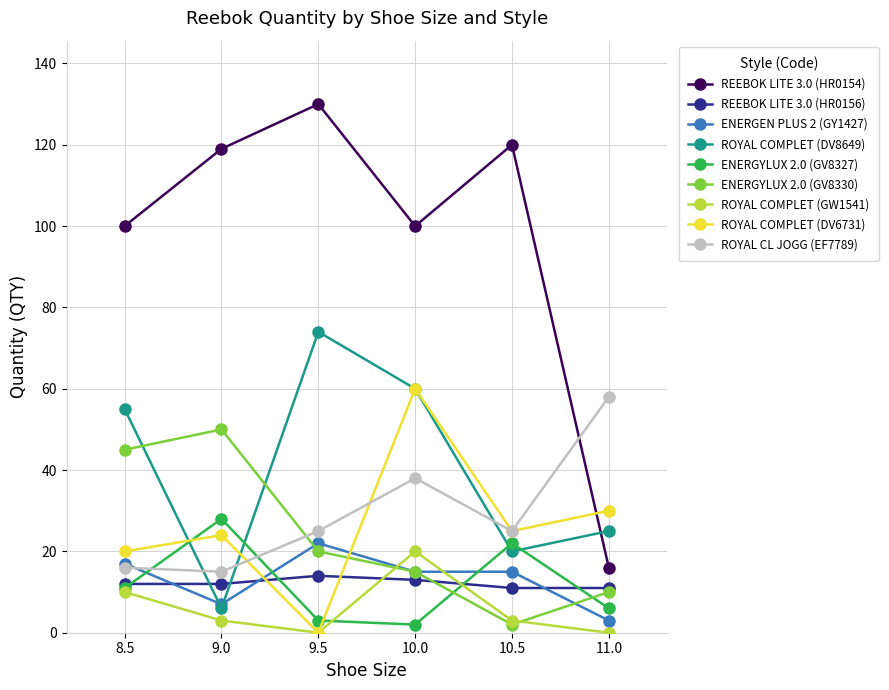

List the series in order of their peak value, lowest first.

REEBOK LITE 3.0 (HR0156), ROYAL COMPLET (GW1541), ENERGEN PLUS 2 (GY1427), ENERGYLUX 2.0 (GV8327), ENERGYLUX 2.0 (GV8330), ROYAL CL JOGG (EF7789), ROYAL COMPLET (DV6731), ROYAL COMPLET (DV8649), REEBOK LITE 3.0 (HR0154)